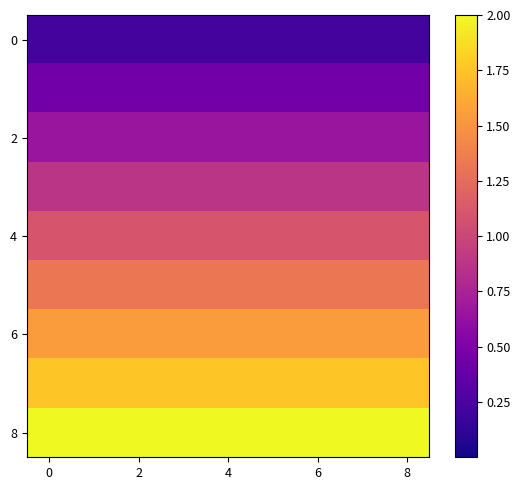

Count the number of data series in this chart.

9